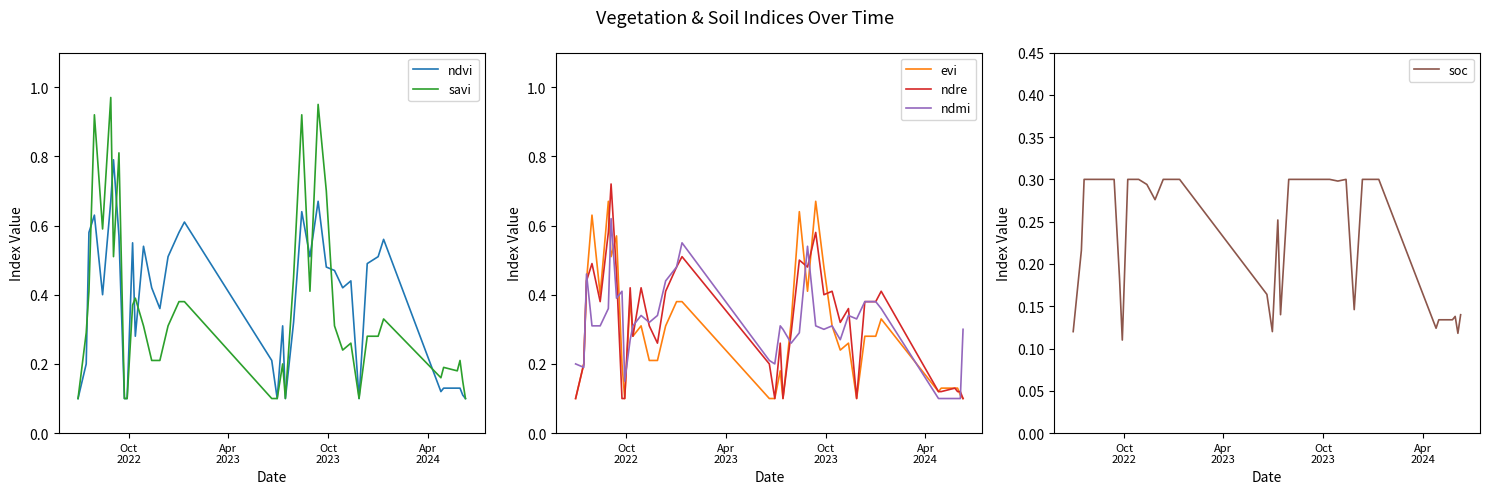

At how many categories does at least one series exceed 0?

40